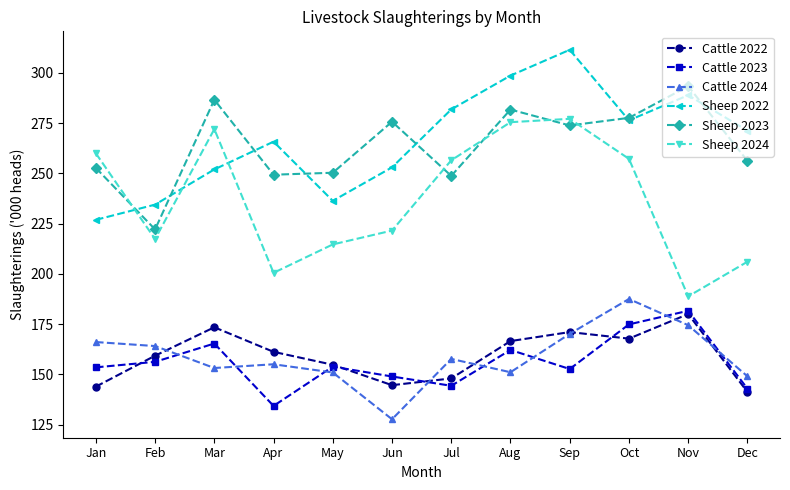

What is the average value of the Cattle 2024 series?

158.9